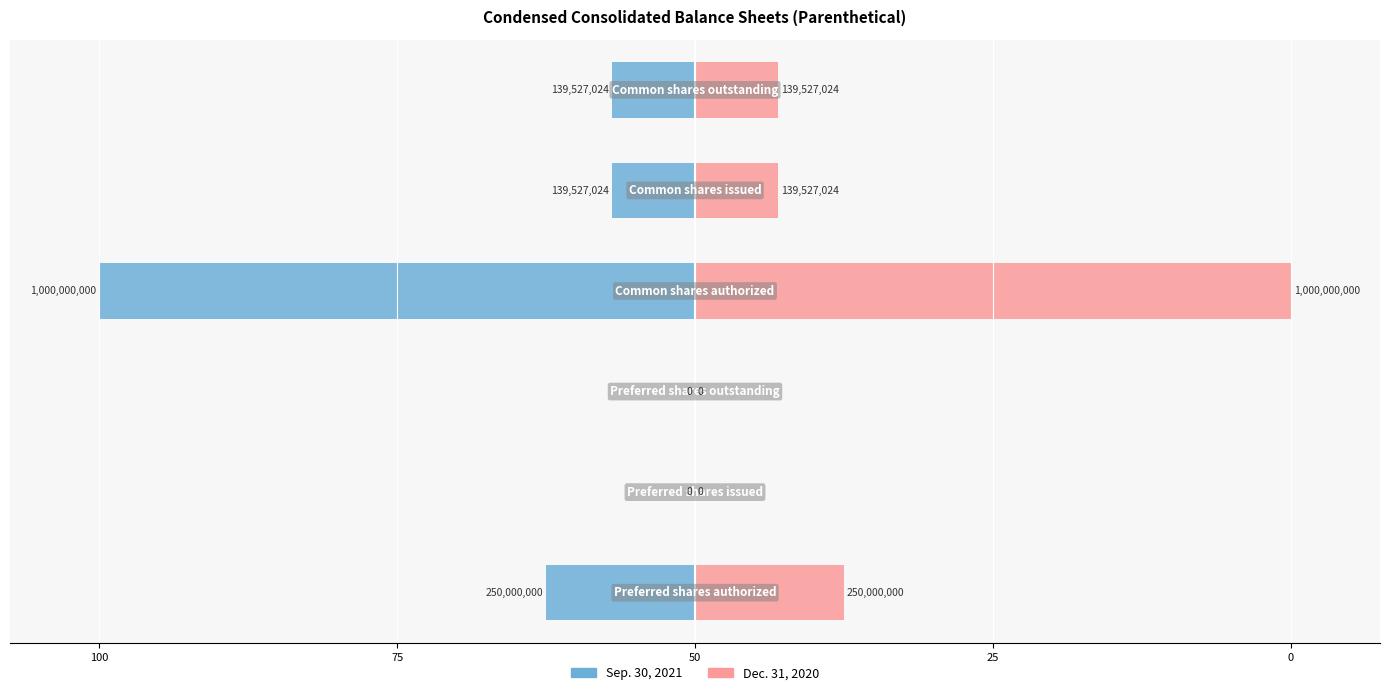

Is it true that Sep. 30, 2021 equals -58.4 at 50?

False